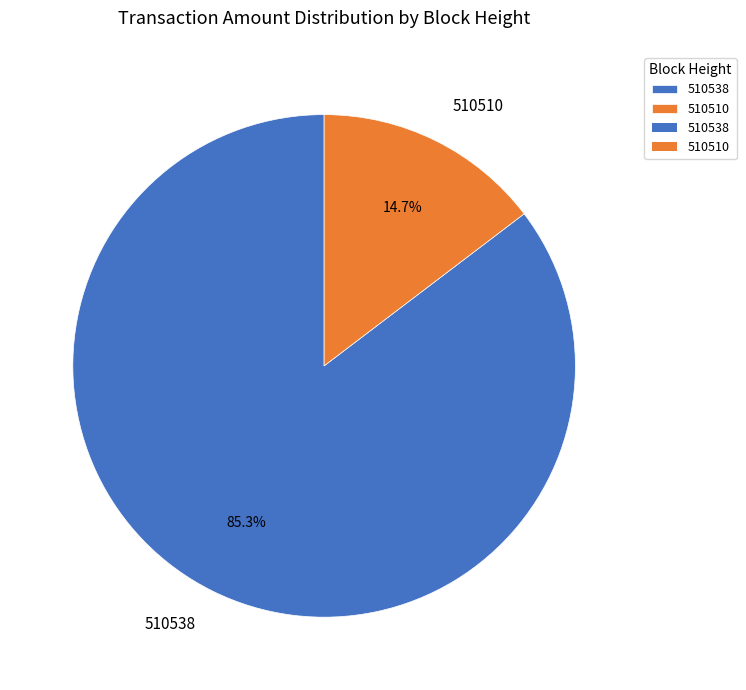

To the nearest percent, what is the combined percentage of 510510 and 510538?

100%